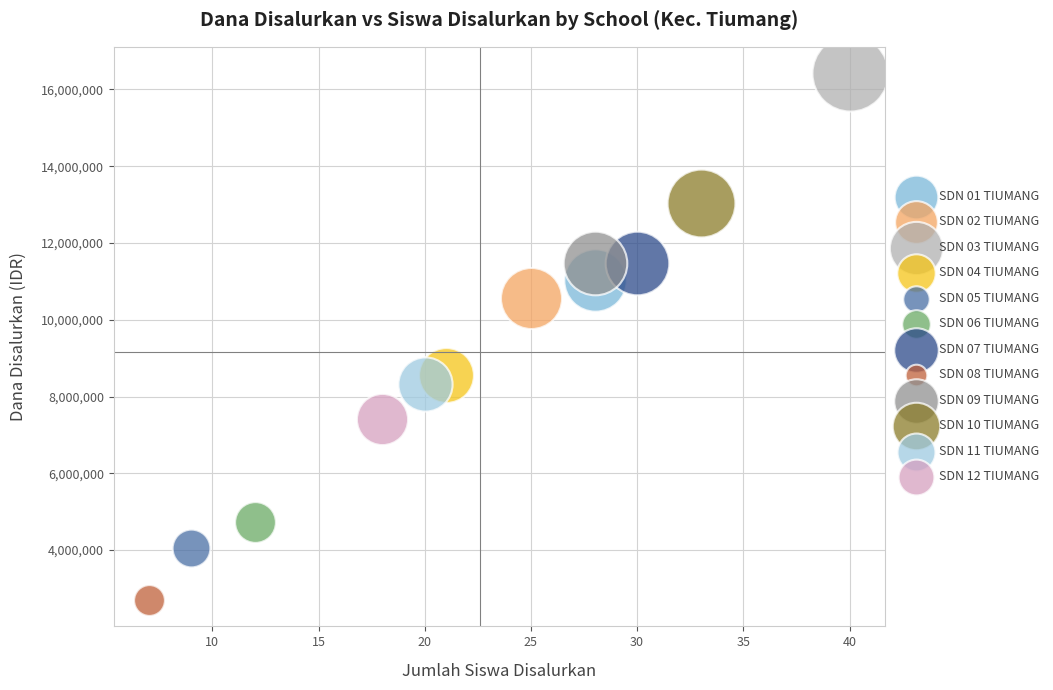

What are all the series names shown in the legend?

SDN 01 TIUMANG, SDN 02 TIUMANG, SDN 03 TIUMANG, SDN 04 TIUMANG, SDN 05 TIUMANG, SDN 06 TIUMANG, SDN 07 TIUMANG, SDN 08 TIUMANG, SDN 09 TIUMANG, SDN 10 TIUMANG, SDN 11 TIUMANG, SDN 12 TIUMANG